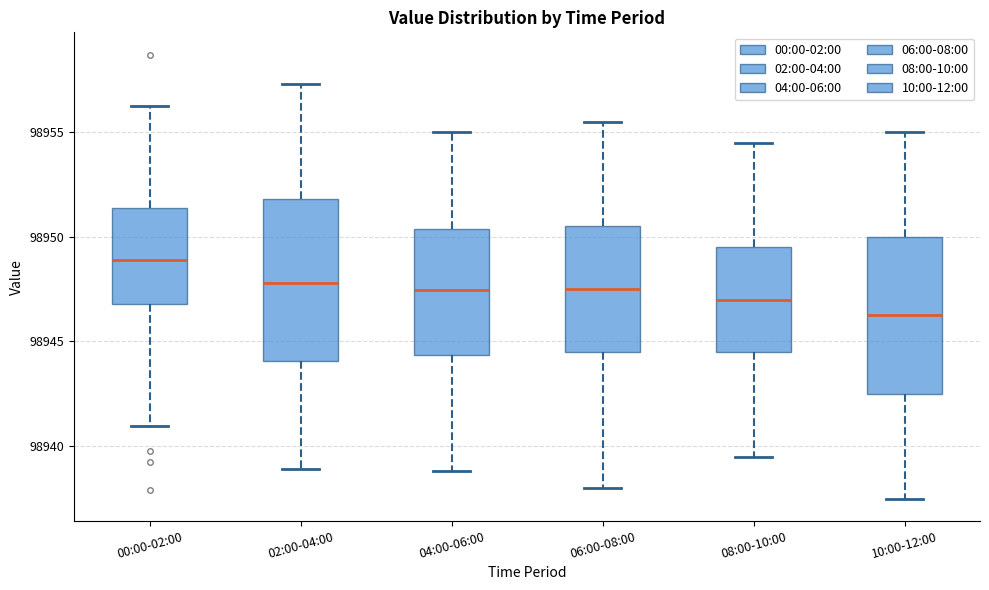

Reading left to right, read every box against the y-axis: the position of its median line, the range the box covers, and the ends of its whiskers. The values are not printed on the chart, so give them approximately, as read against the axis.

00:00-02:00: median 98949.0, box 98947.0 to 98951.5, whiskers 98941.0 to 98956.0
02:00-04:00: median 98948.0, box 98944.0 to 98952.0, whiskers 98939.0 to 98957.5
04:00-06:00: median 98947.5, box 98944.5 to 98950.5, whiskers 98939.0 to 98955.0
06:00-08:00: median 98947.5, box 98944.5 to 98950.5, whiskers 98938.0 to 98955.5
08:00-10:00: median 98947.0, box 98944.5 to 98949.5, whiskers 98939.5 to 98954.5
10:00-12:00: median 98946.5, box 98942.5 to 98950.0, whiskers 98937.5 to 98955.0